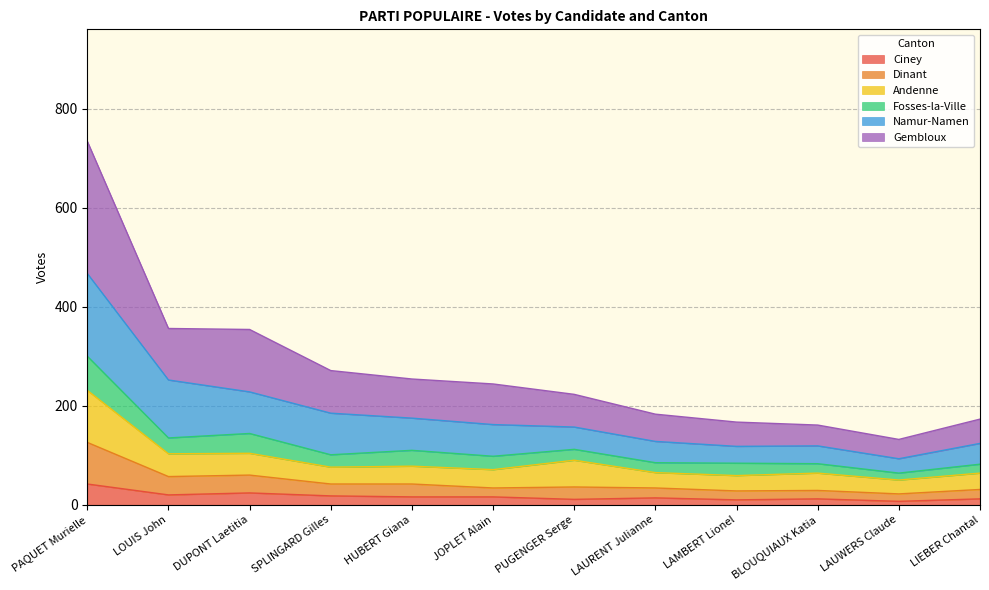

Where does the Dinant series first go above 36?

PAQUET Murielle